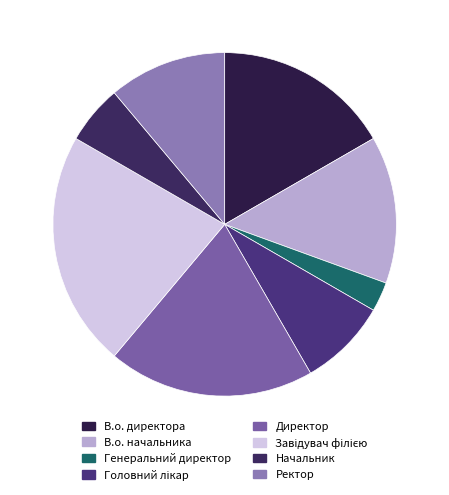

What is the largest slice in the pie chart?

Завідувач філією